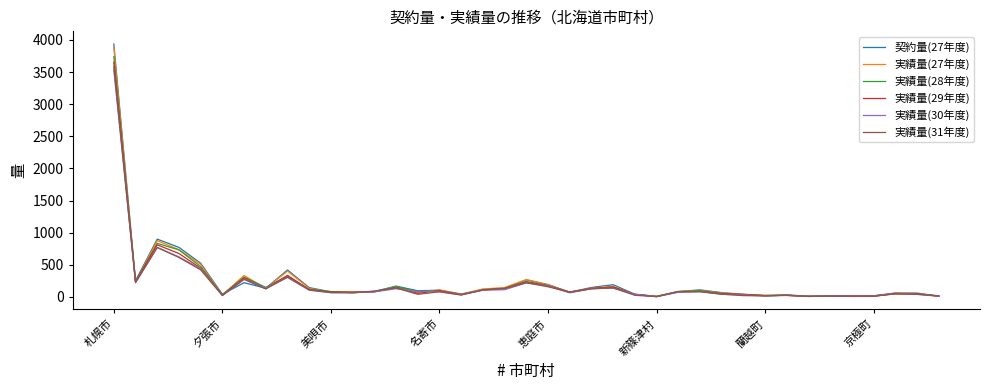

True or false: 実績量(30年度) has more than 0 interior local peaks.

True